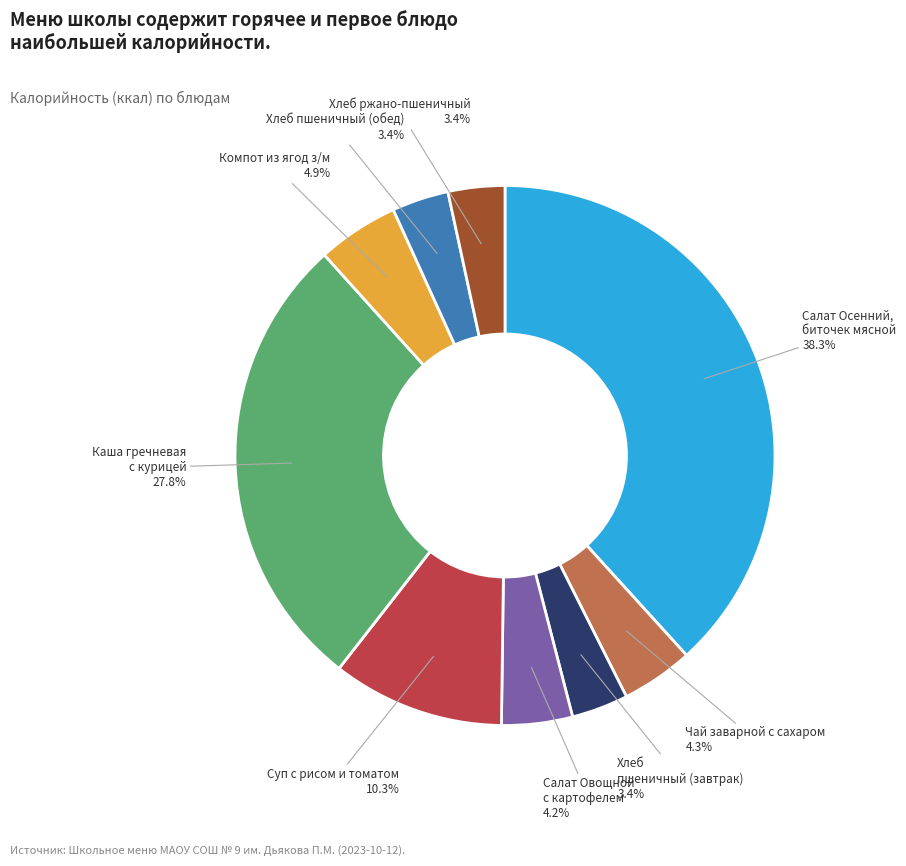

How many slices are in this pie chart?

9